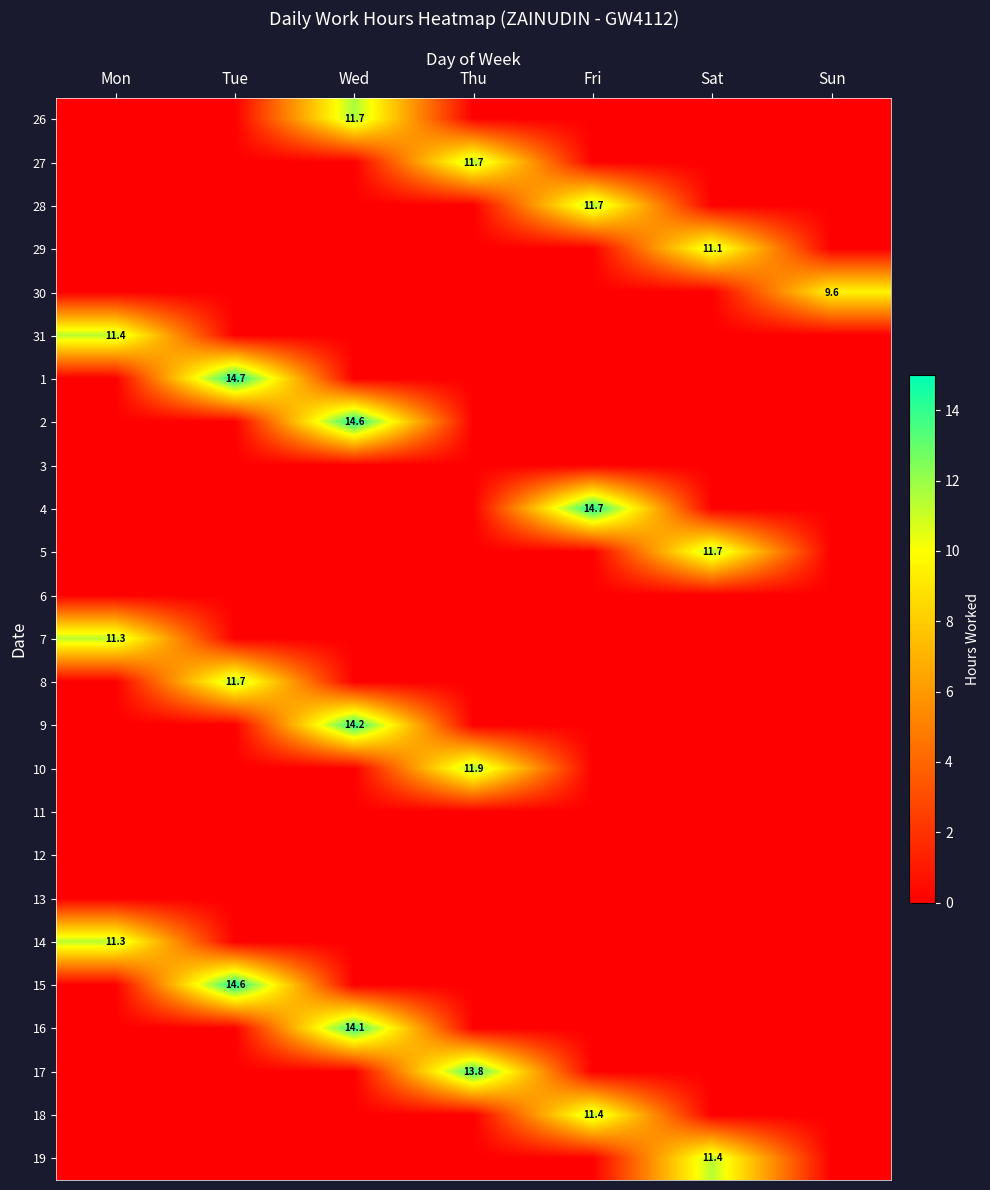

What is the spread (max minus min) of values at Fri?

14.7